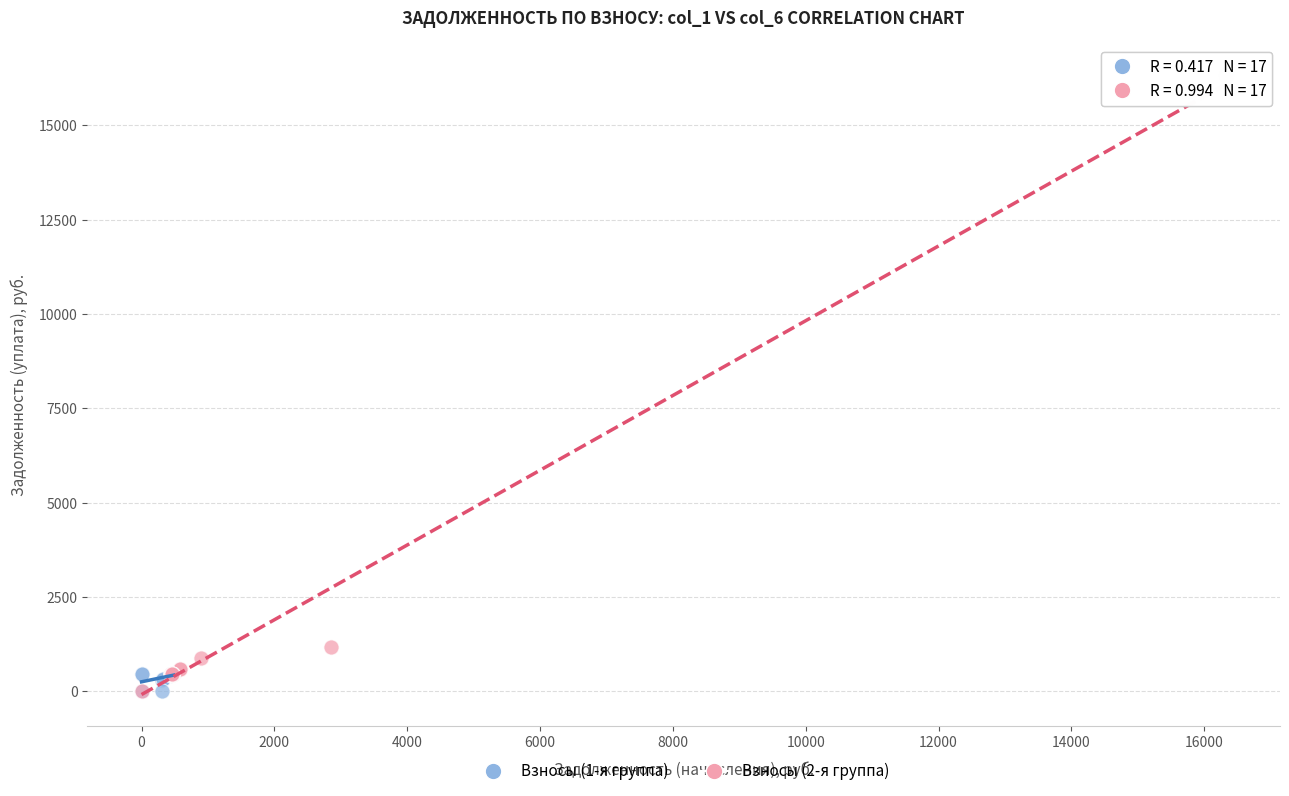

Which series reaches the maximum Y coordinate?

Взносы (2-я группа)